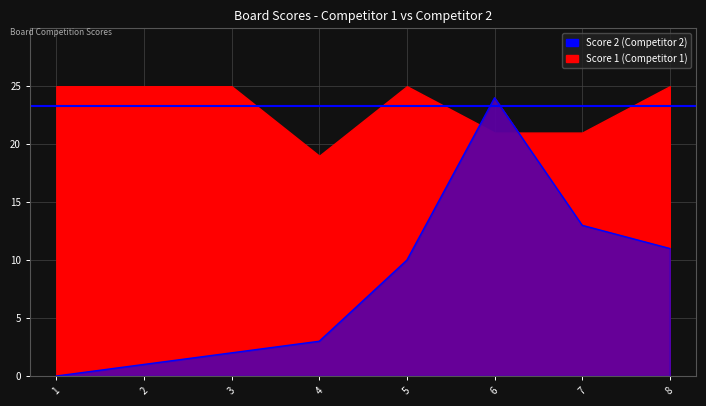

List the labels in order of value, smallest first.

1, 2, 3, 4, 5, 8, 7, 6